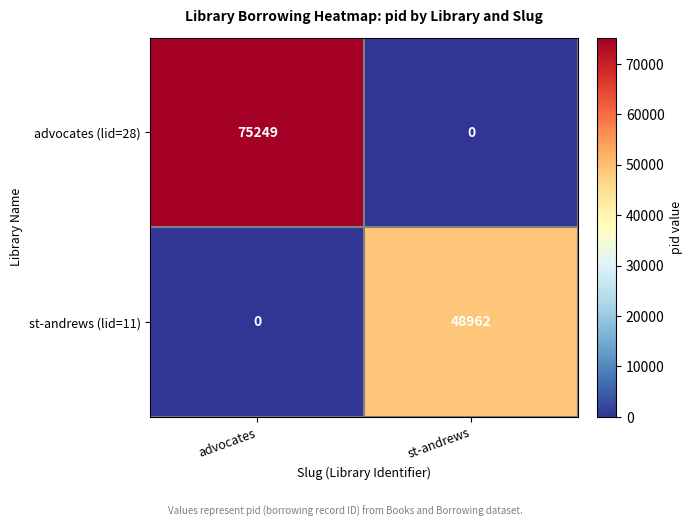

At which label is advocates (lid=28) closest to 37624?

st-andrews